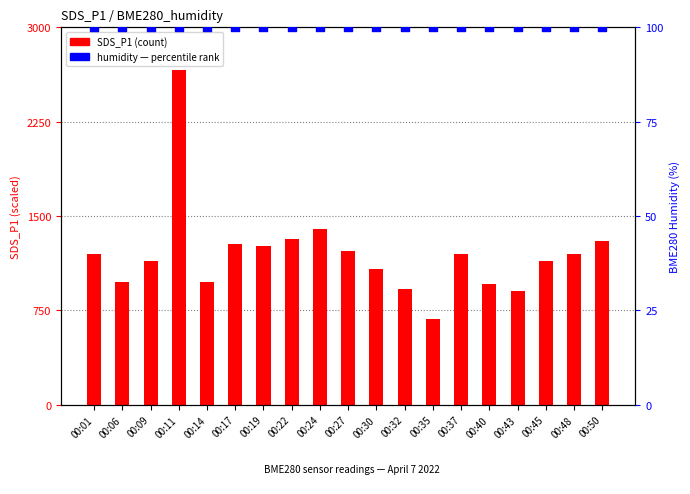

Which series reaches the maximum Y coordinate?

SDS_P1